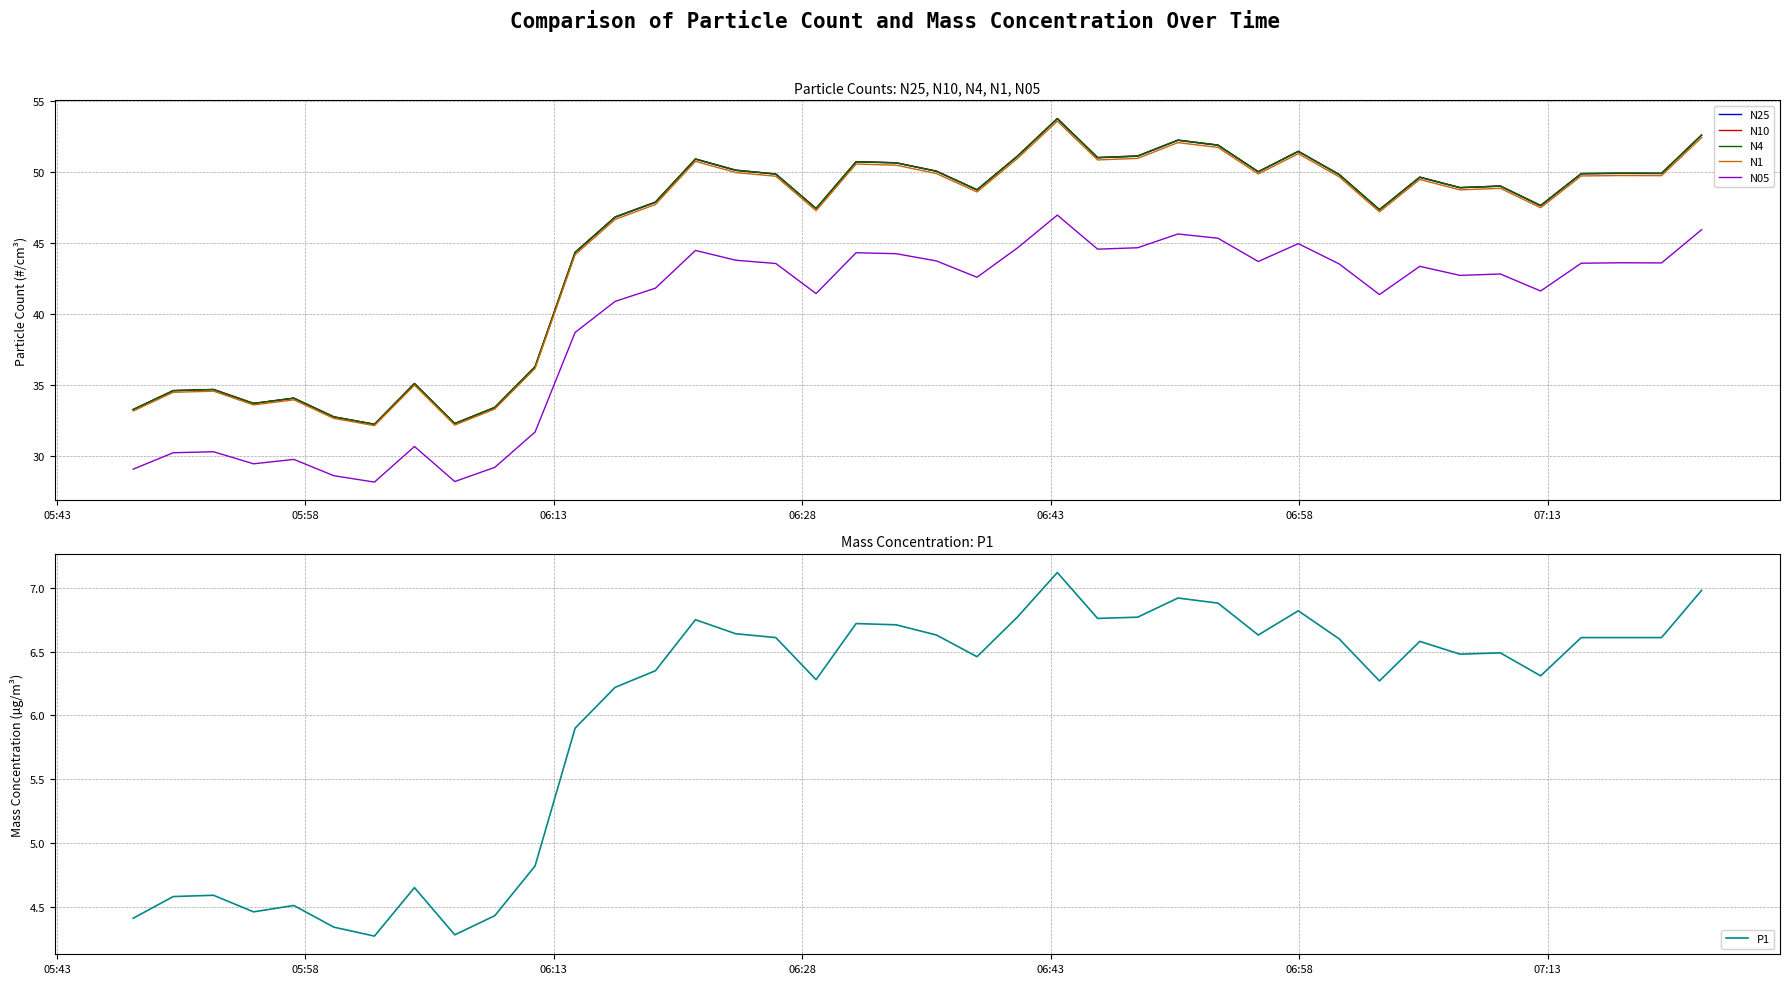

What is the difference between the maximum and minimum values in the N1 series?

21.5